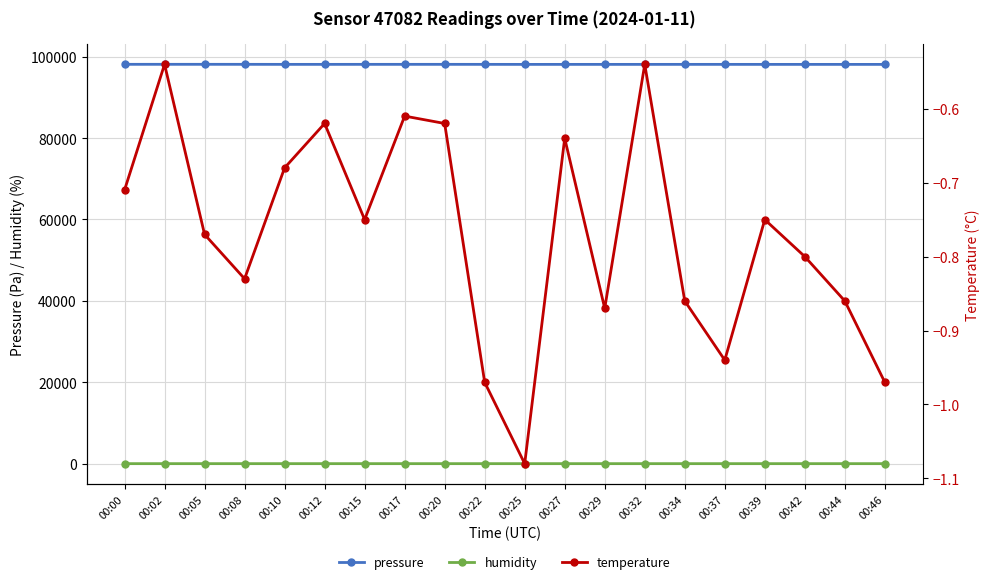

The value of temperature at 00:27 is -1.0. True or false?

False